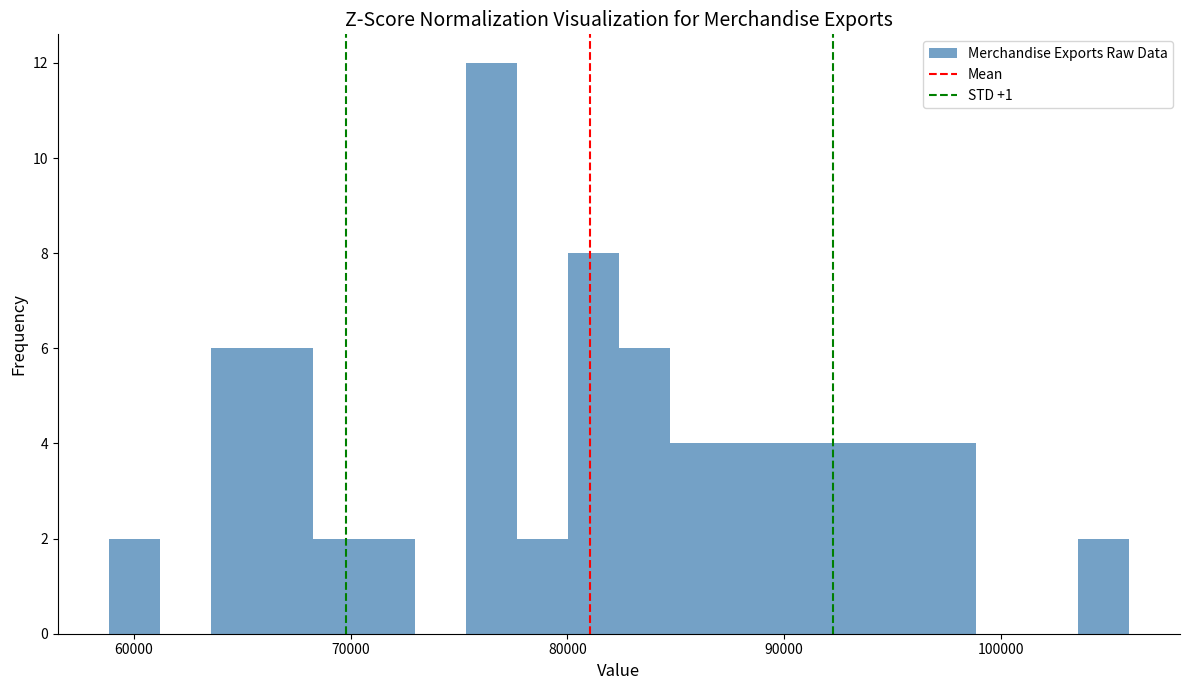

Read against the x-axis, roughly where is the centre of the tallest bar?

76000